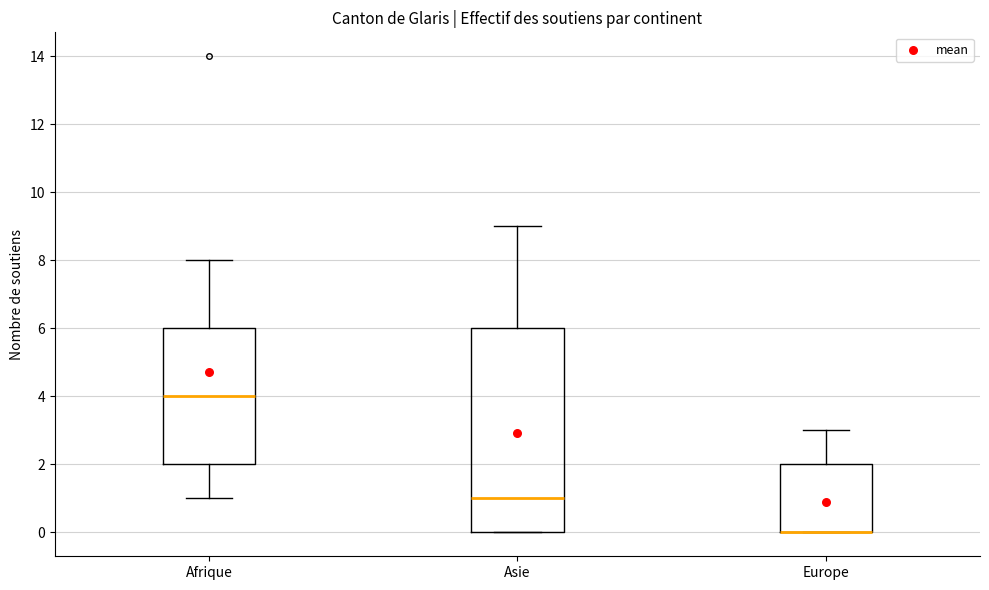

Reading left to right, transcribe this box plot: for each box, give where its median line is, the range the box spans, and where its two whiskers end, as read against the y-axis. The values are not printed on the chart, so give them approximately, as read against the axis.

Afrique: median 4, box 2 to 6, whiskers 1 to 8
Asie: median 1, box 0 to 6, whiskers 0 to 9
Europe: median 0 (drawn on the box's lower edge), box 0 to 2, whiskers 0 to 3